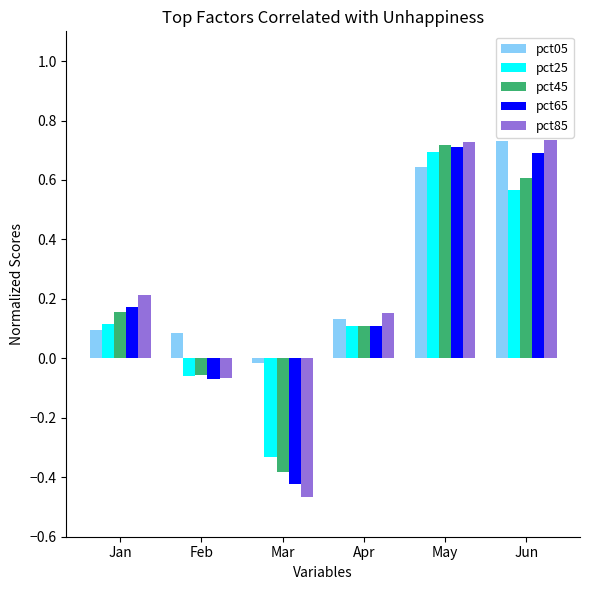

The pct65 series shows 1.1 at Jun. True or false?

False